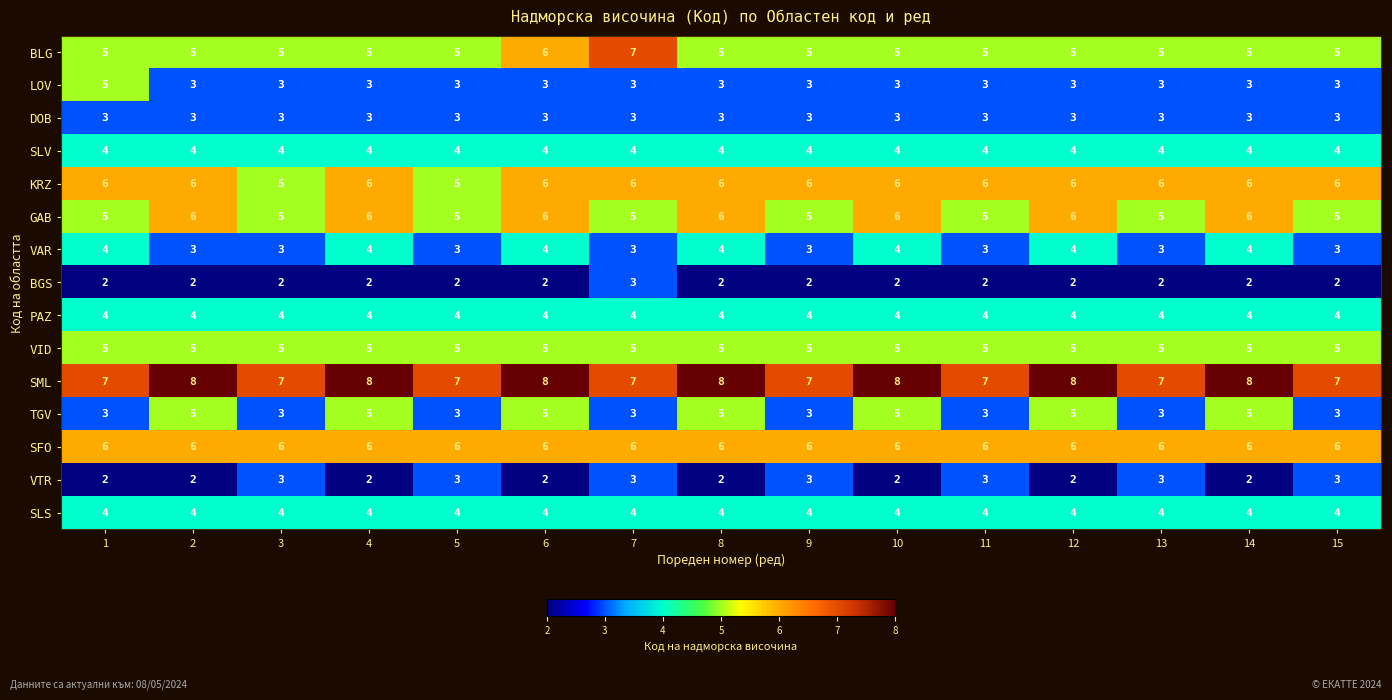

At which label is BLG closest to 6?

6